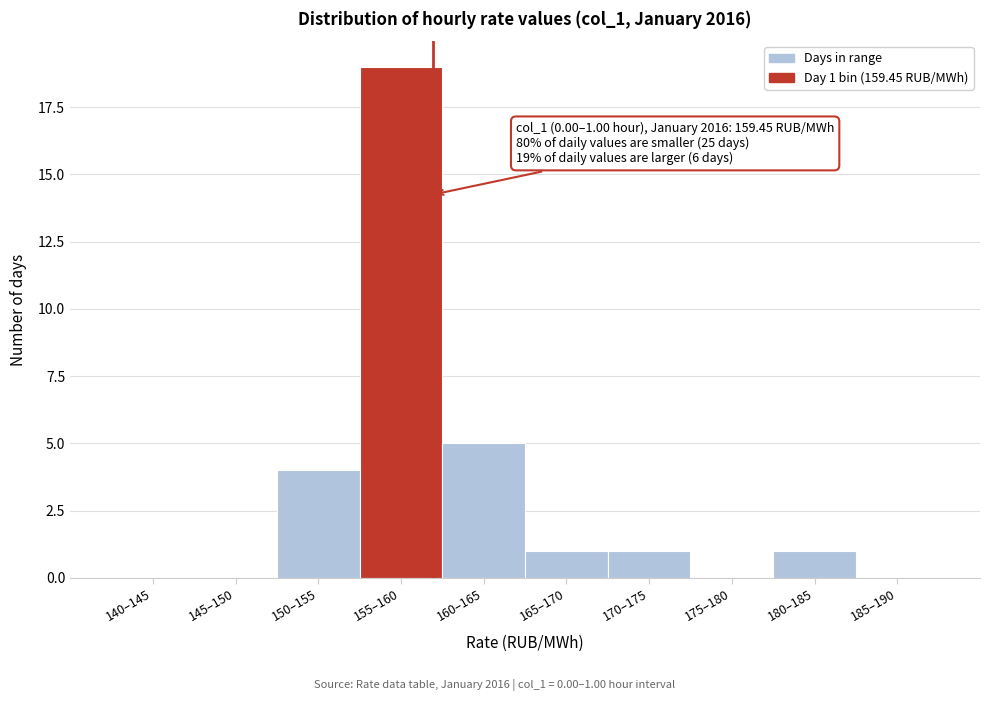

Reading left to right, list all the values displayed in this chart.

140–145=0	145–150=0	150–155=4	155–160=19	160–165=5	165–170=1	170–175=1	175–180=0	180–185=1	185–190=0